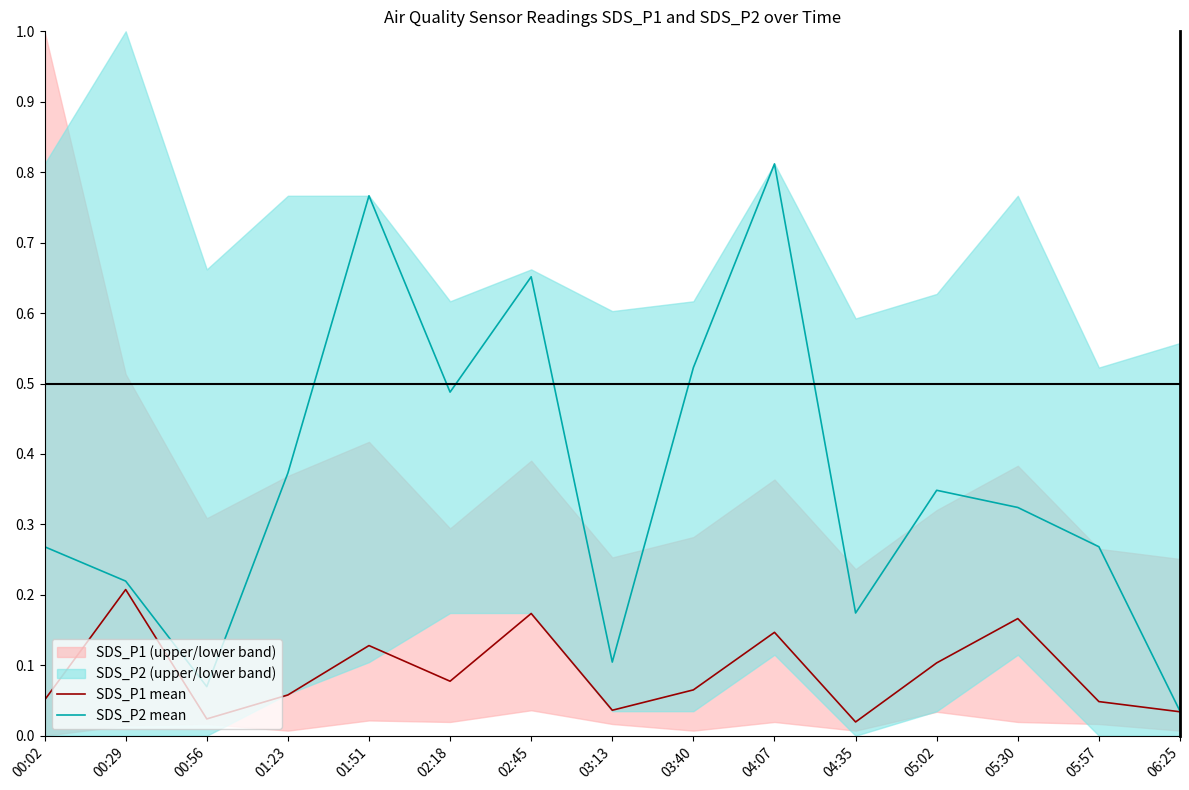

True or false: SDS_P2 mean and SDS_P1 mean cross at least once.

False